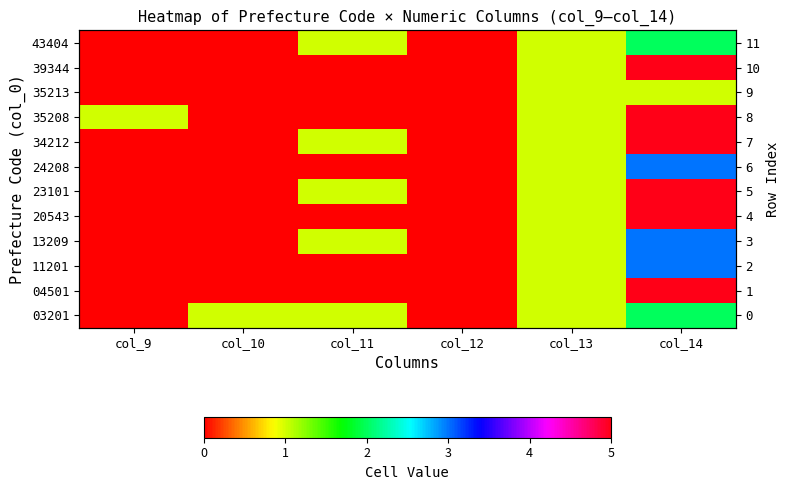

Which category has the highest value across all series?

col_14